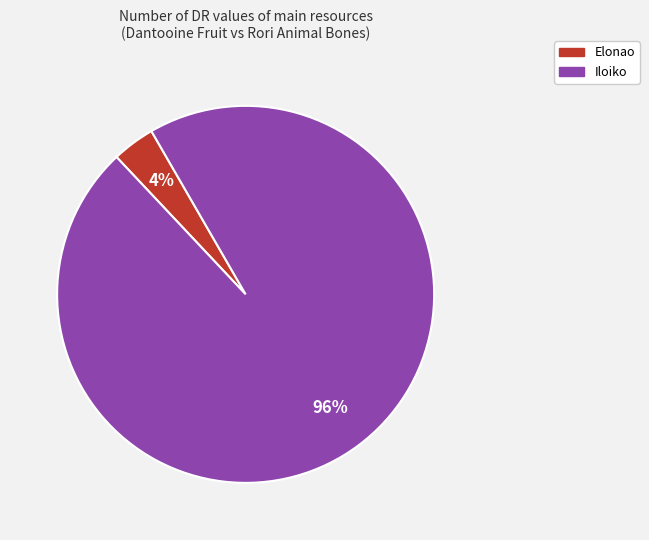

How many segments does this pie chart have?

2